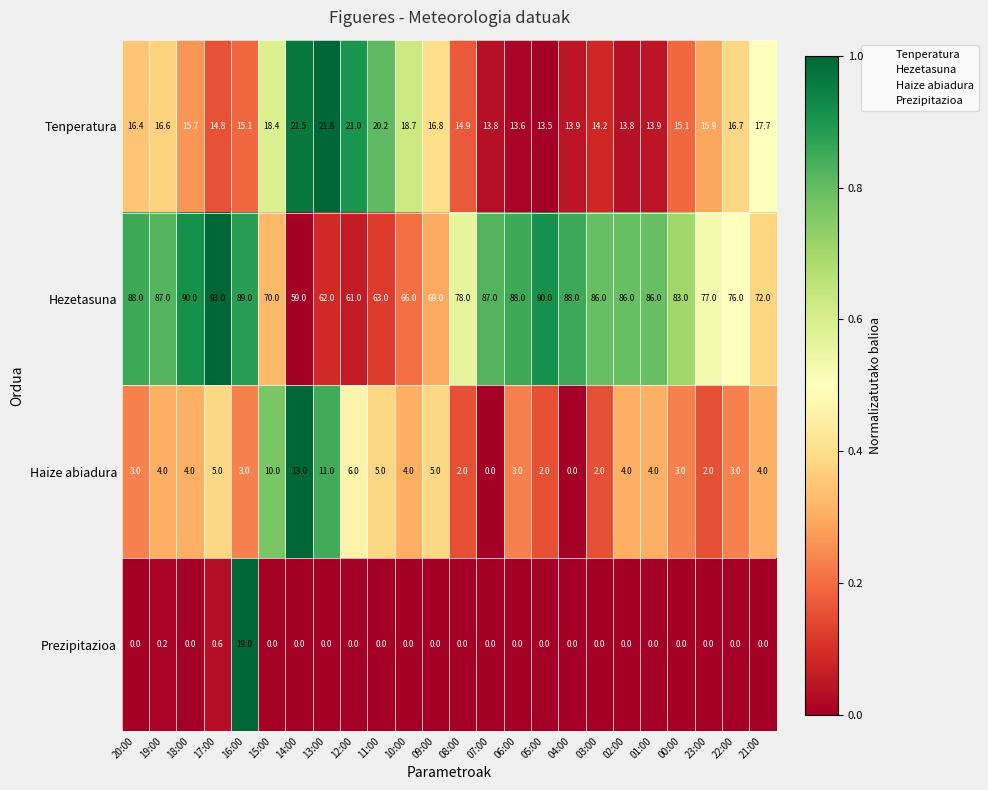

Which label corresponds to the largest value in the chart?

17:00